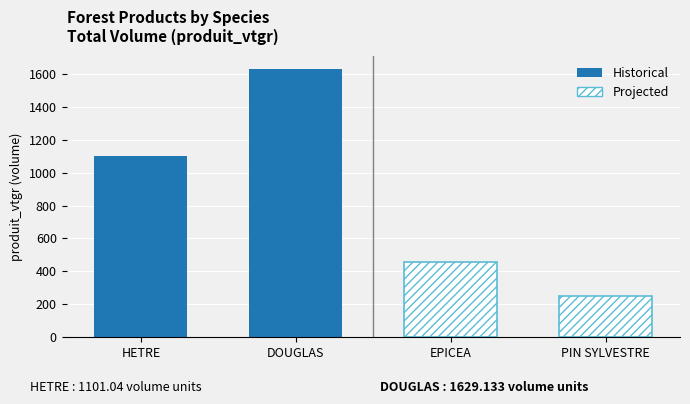

What is the spread (max minus min) of values at DOUGLAS?

1381.0